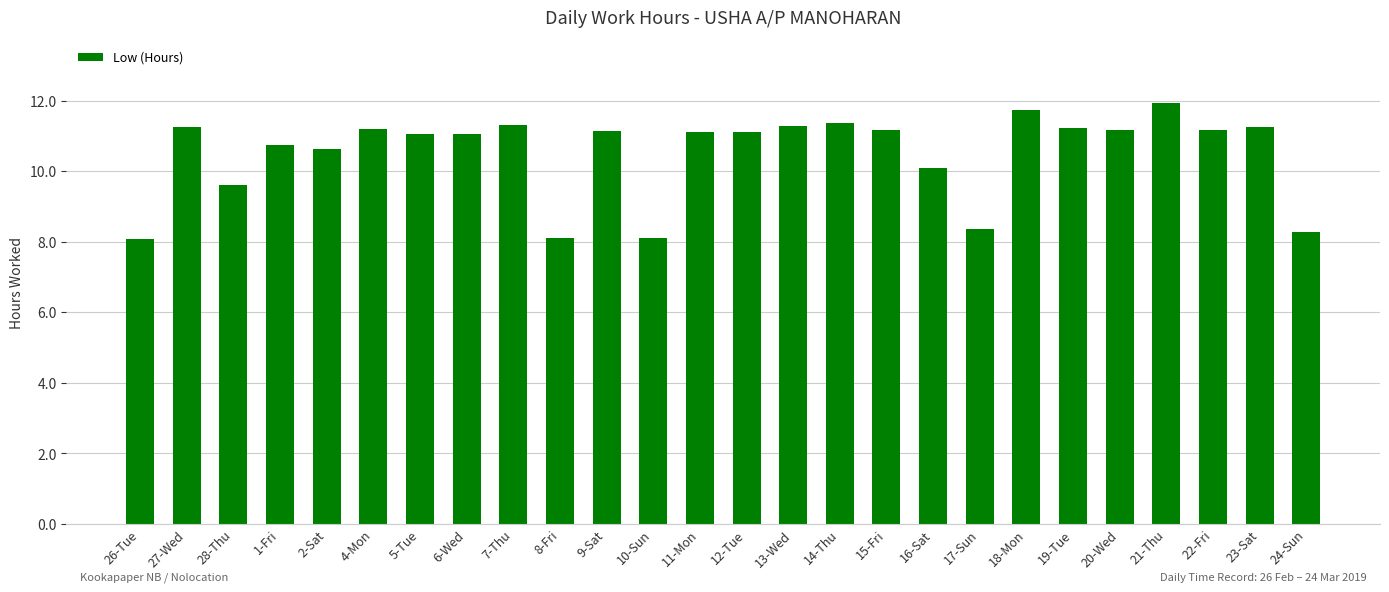

Count the number of categories in the chart.

26